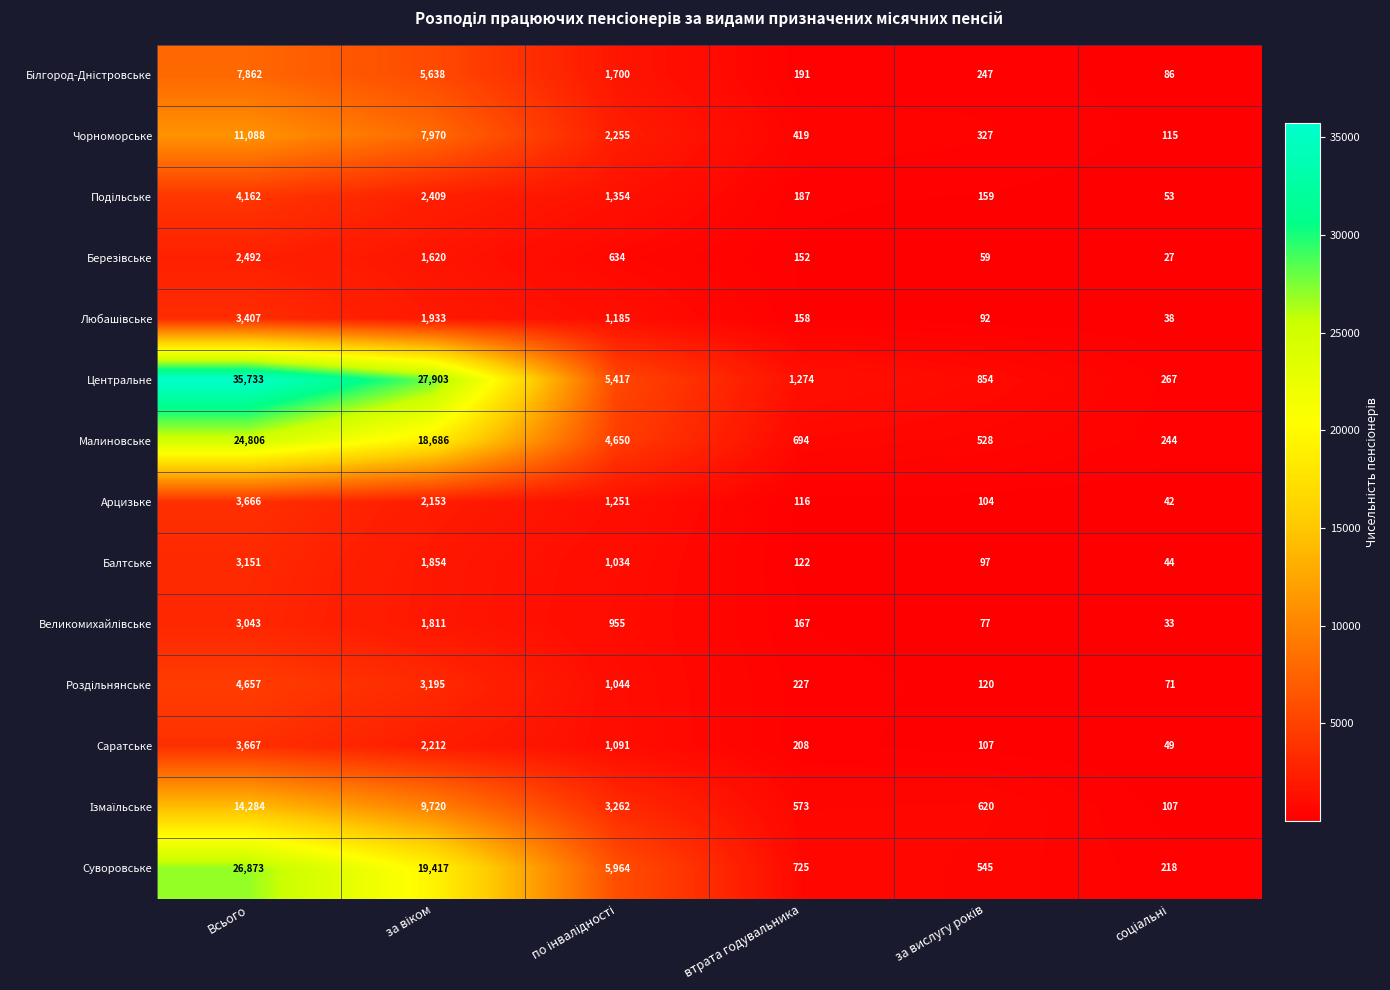

Which series has the widest spread of values?

Центральне